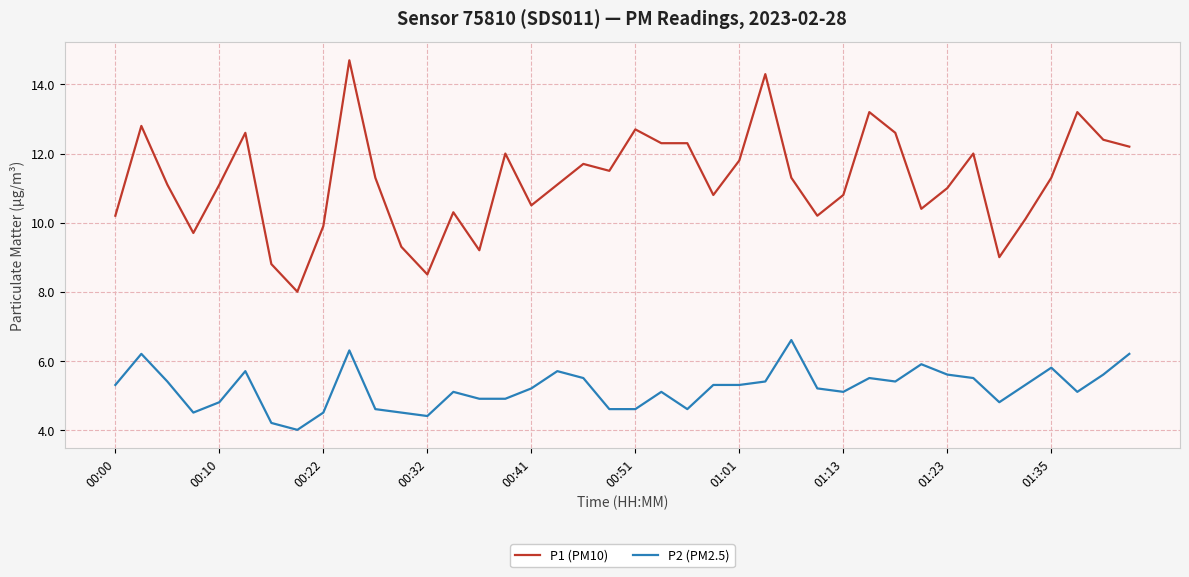

Which series has the widest spread of values?

P1 (PM10)